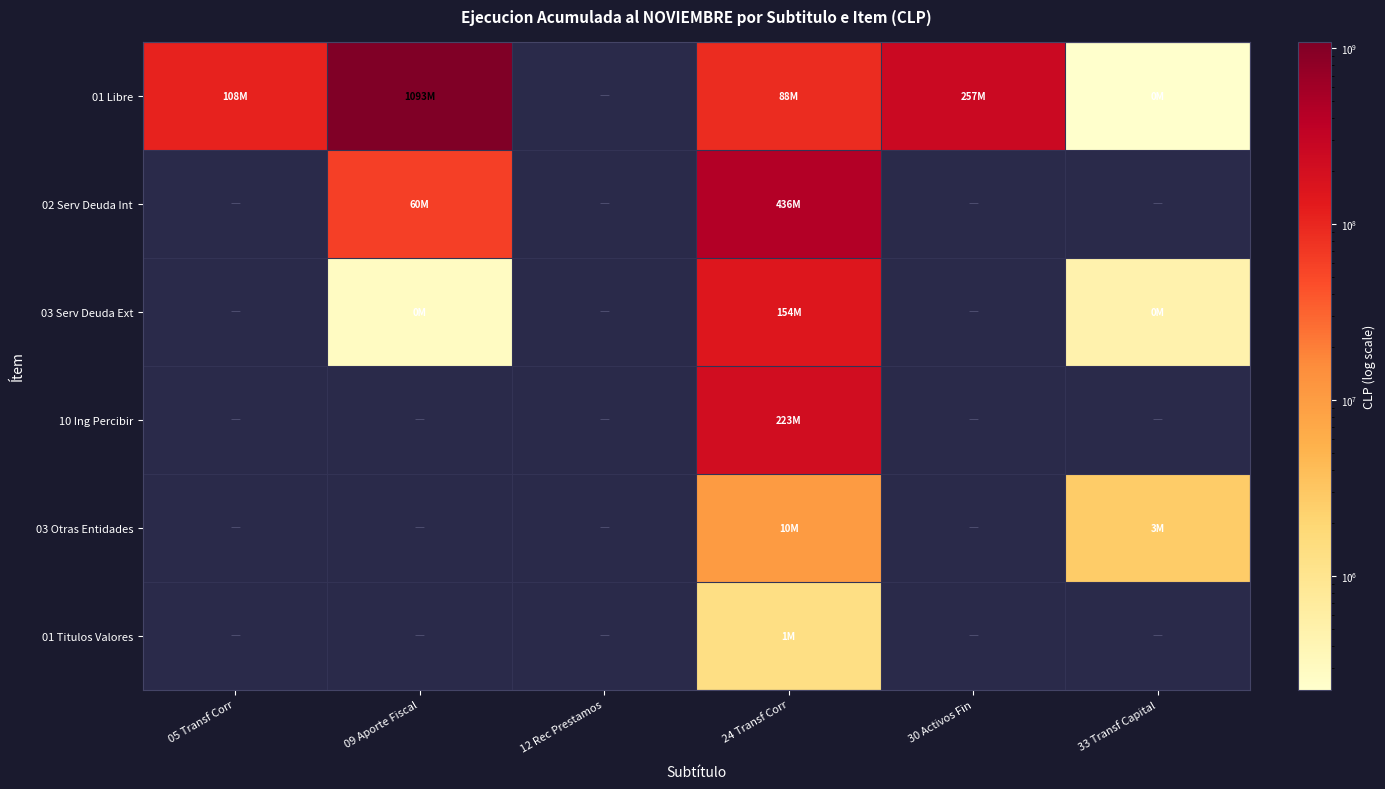

Which label corresponds to the largest value in the chart?

09 Aporte Fiscal